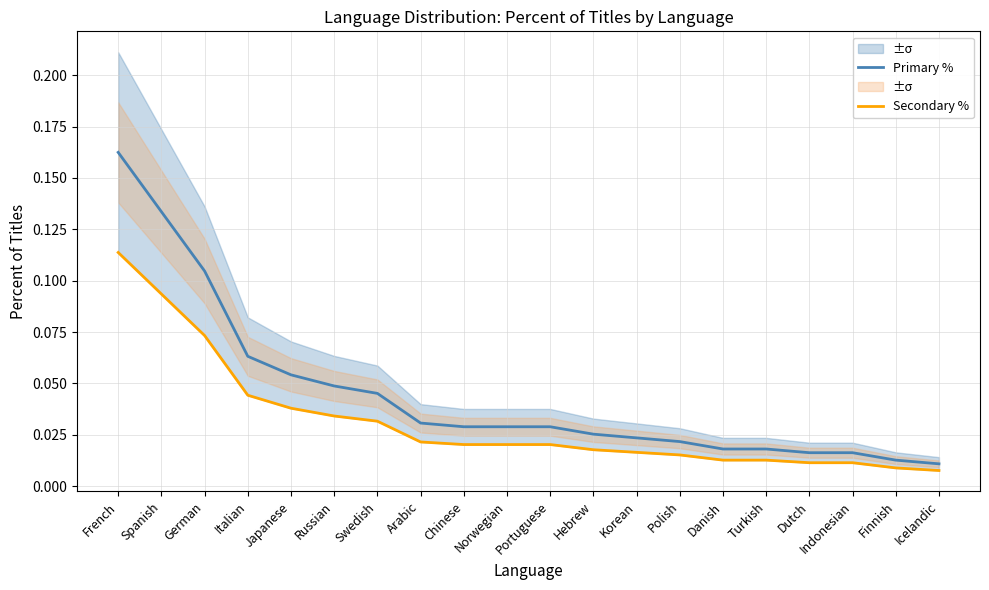

How many lines are shown in the chart?

2